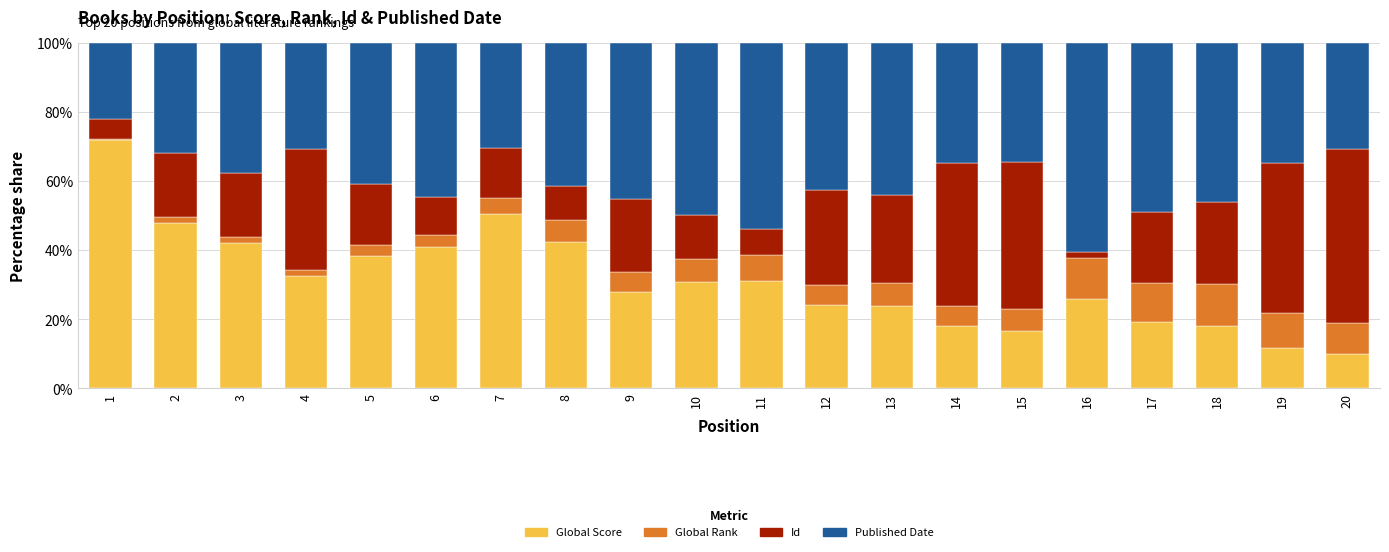

What is the minimum value for Global Score?

10.0